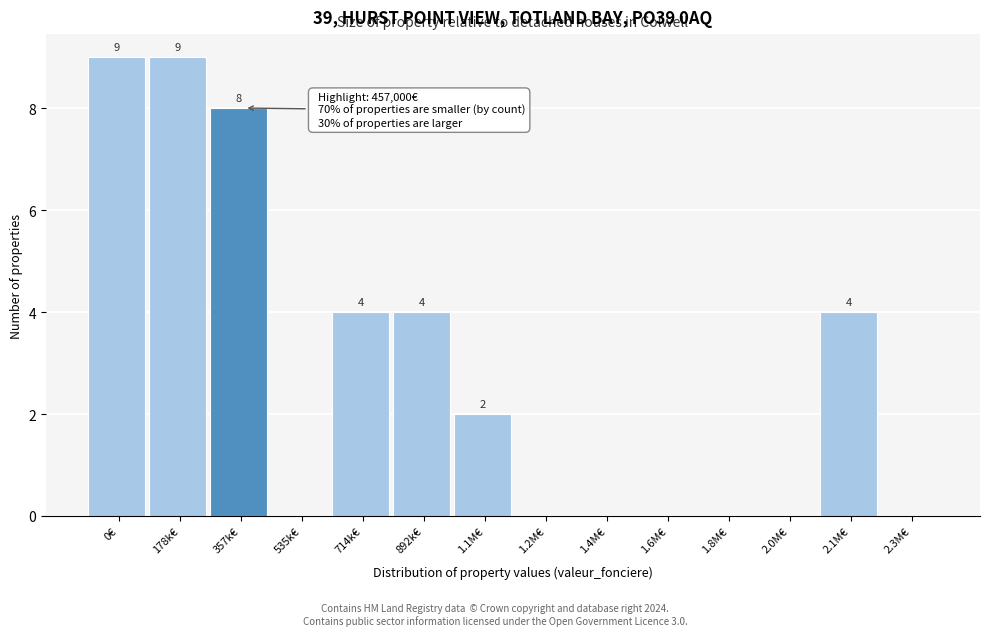

Reading right to left, transcribe all the data shown in this chart.

2.3M€=0	2.1M€=4	2.0M€=0	1.8M€=0	1.6M€=0	1.4M€=0	1.2M€=0	1.1M€=2	892k€=4	714k€=4	535k€=0	357k€=8	178k€=9	0€=9